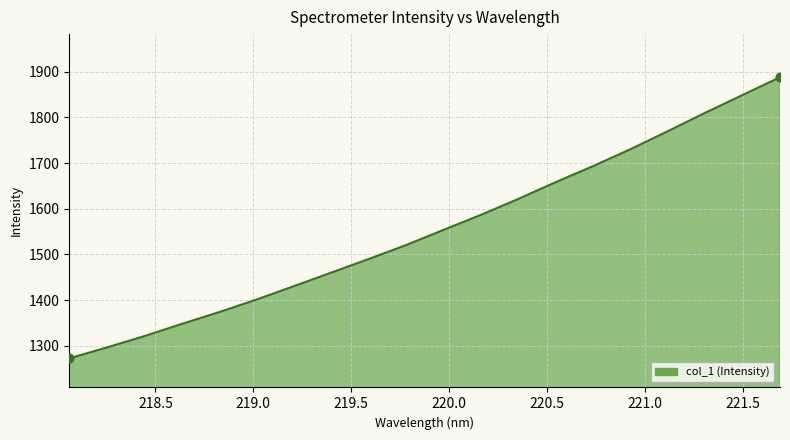

What is the maximum value shown in the chart?

1887.9